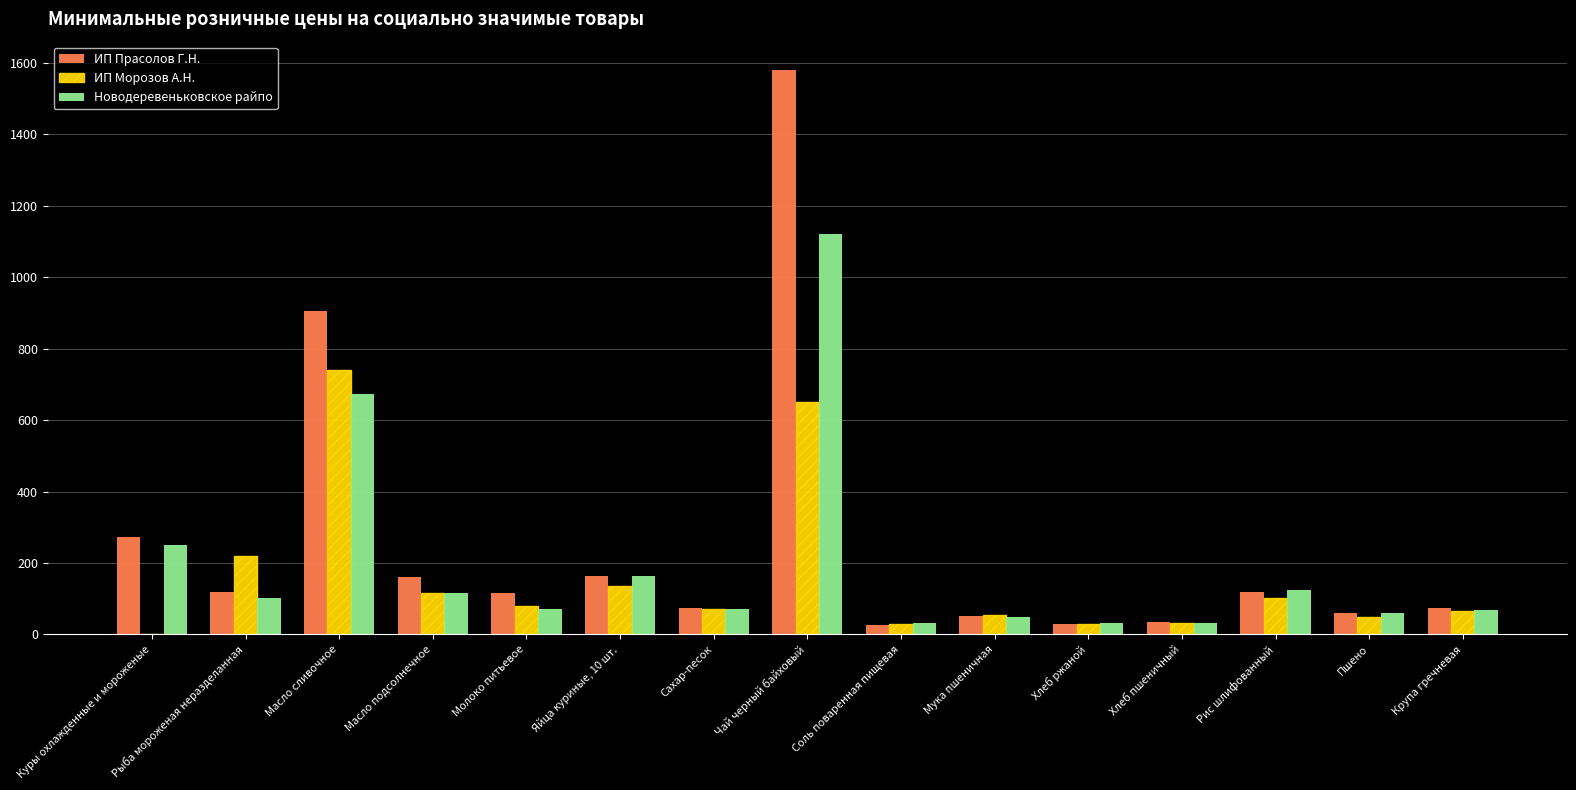

At which category is the sum across all series the highest?

Чай черный байховый